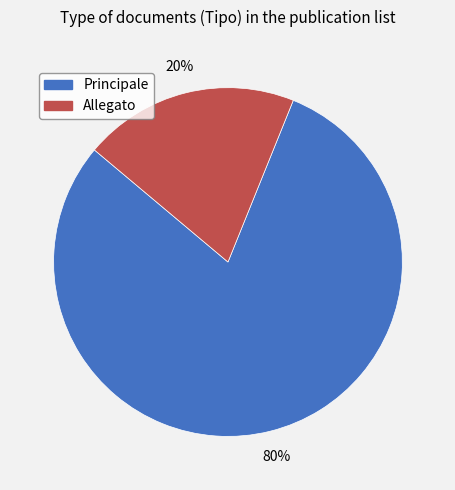

Is it true that Principale is 80% of the pie?

True